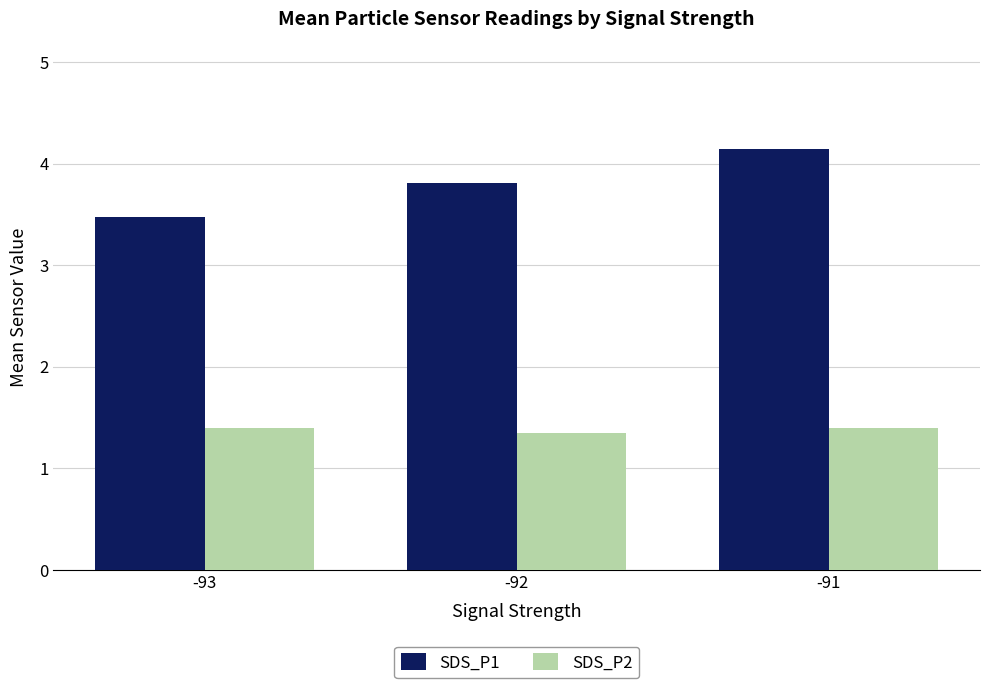

Is it true that SDS_P1 equals 3.8 at -92?

True